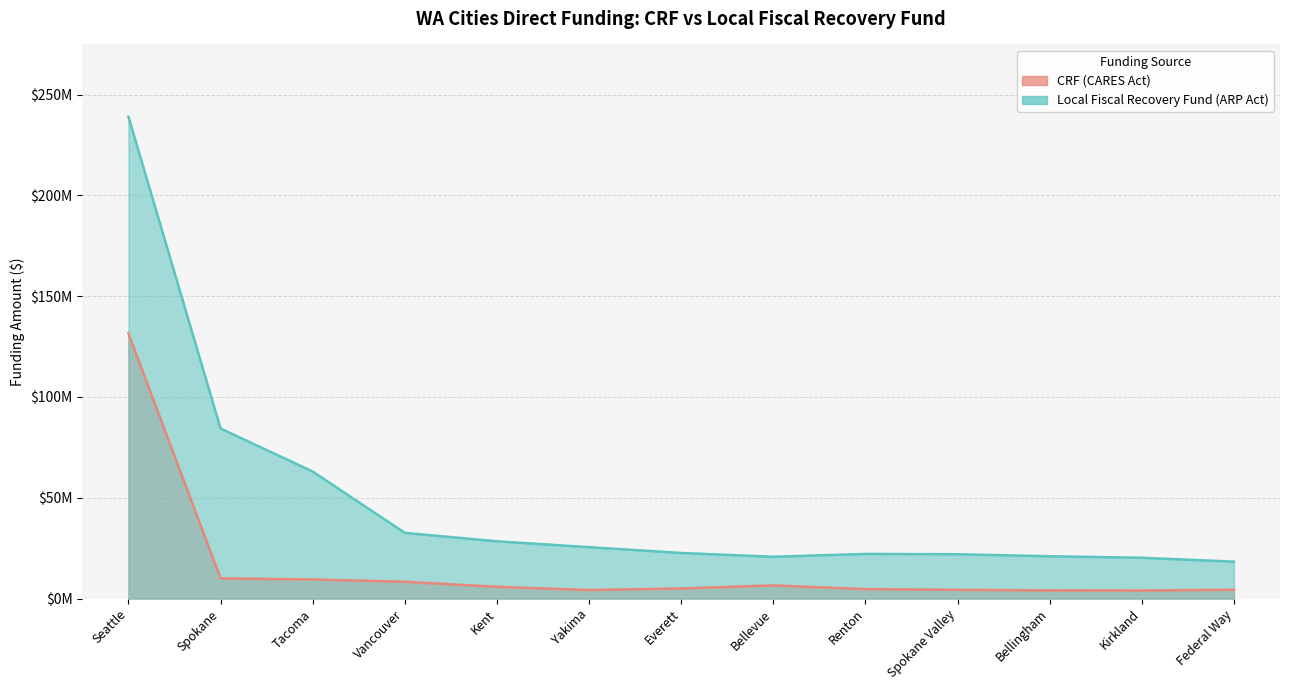

What is the difference between the second highest and minimum values in the Local Fiscal Recovery Fund (ARP Act) series?

66025942.5